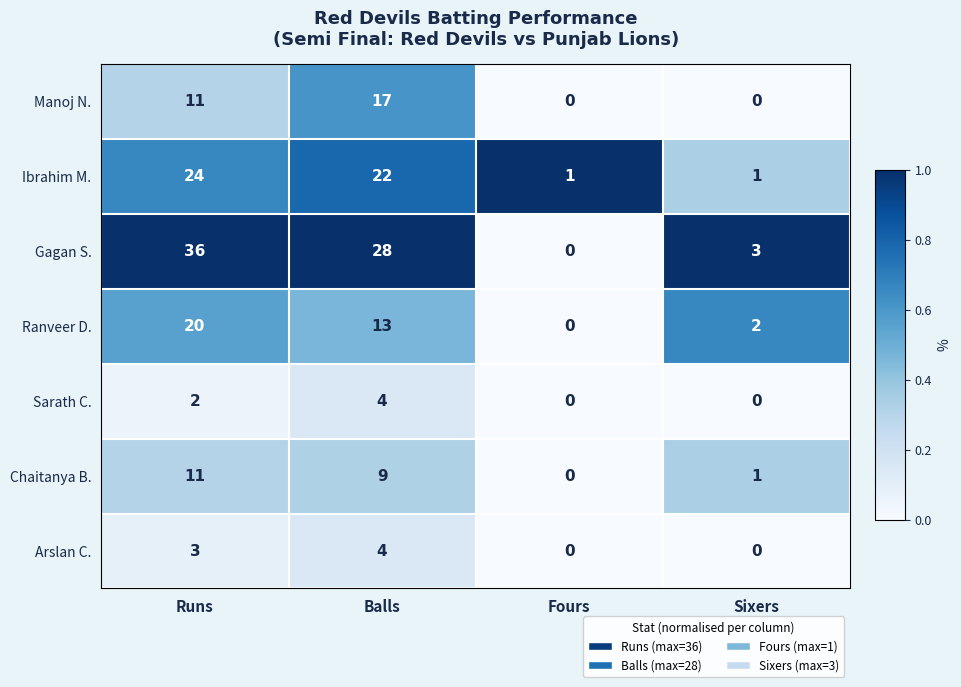

What is the sum of all Gagan S. values?

67